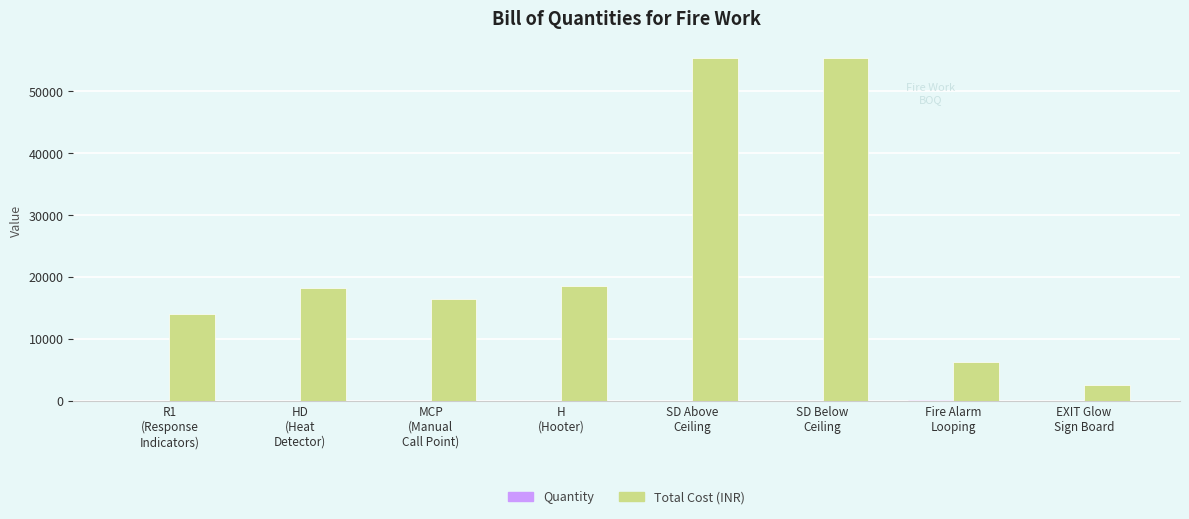

What is the sum of all Total Cost (INR) values?

186600